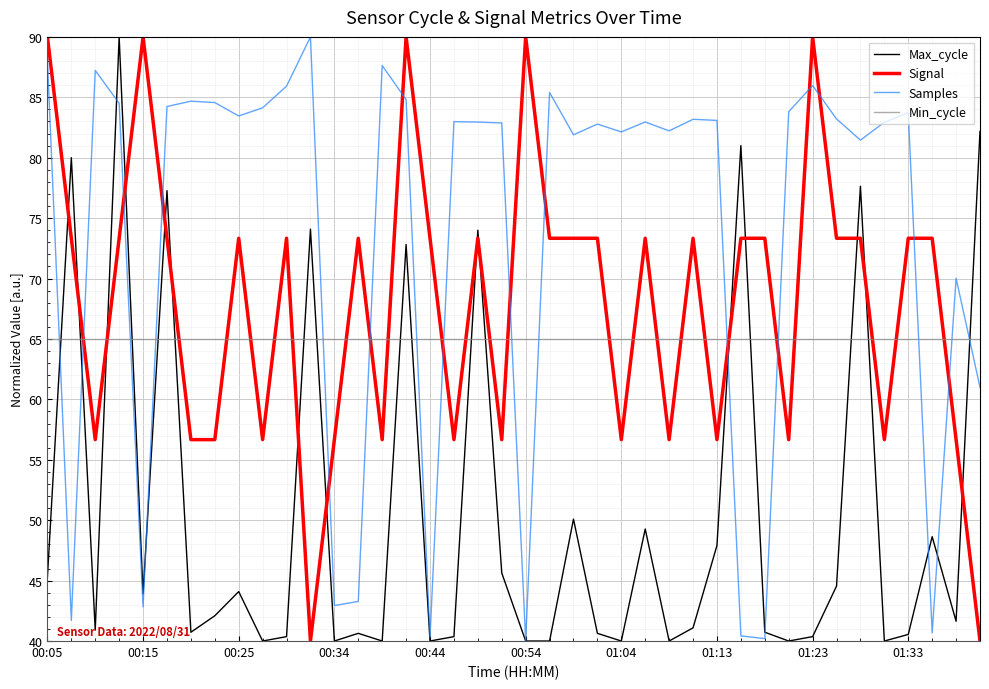

True or false: Min_cycle and Max_cycle cross at least once.

True